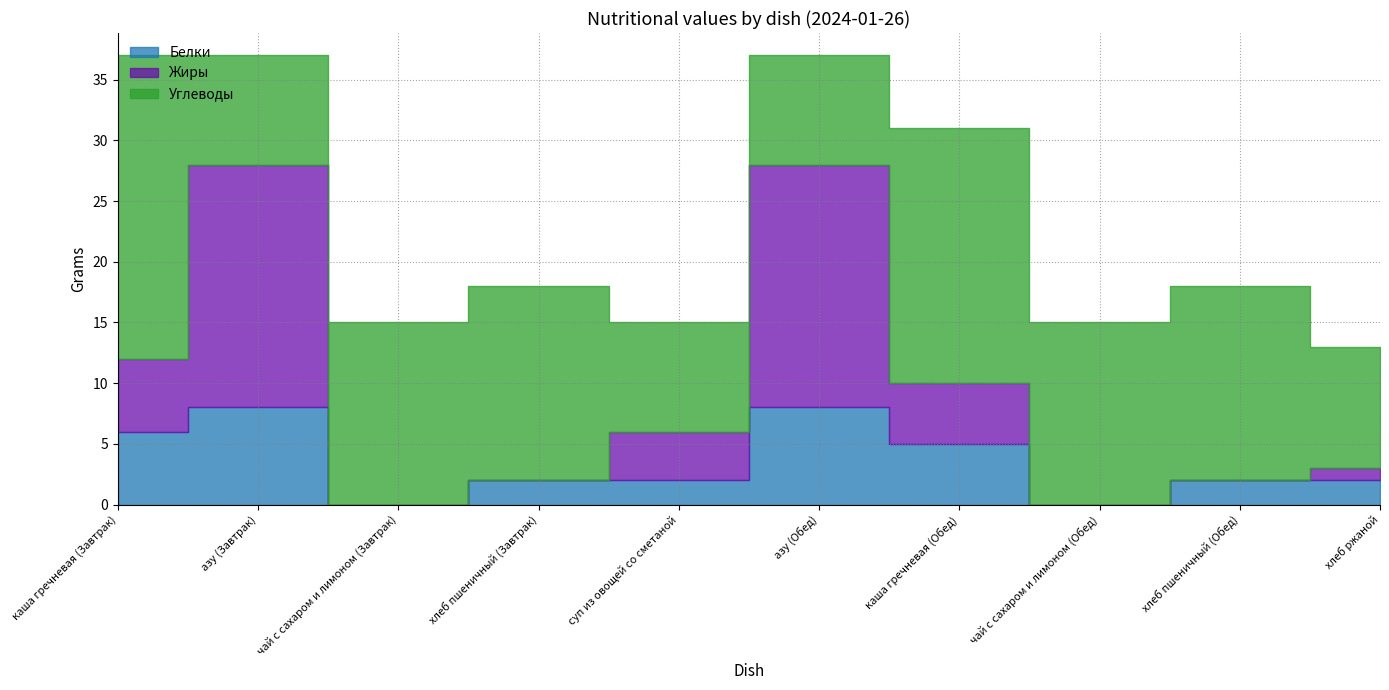

Is the value of Жиры at азу (Завтрак) greater than the value of Белки at каша гречневая (Завтрак)?

Yes